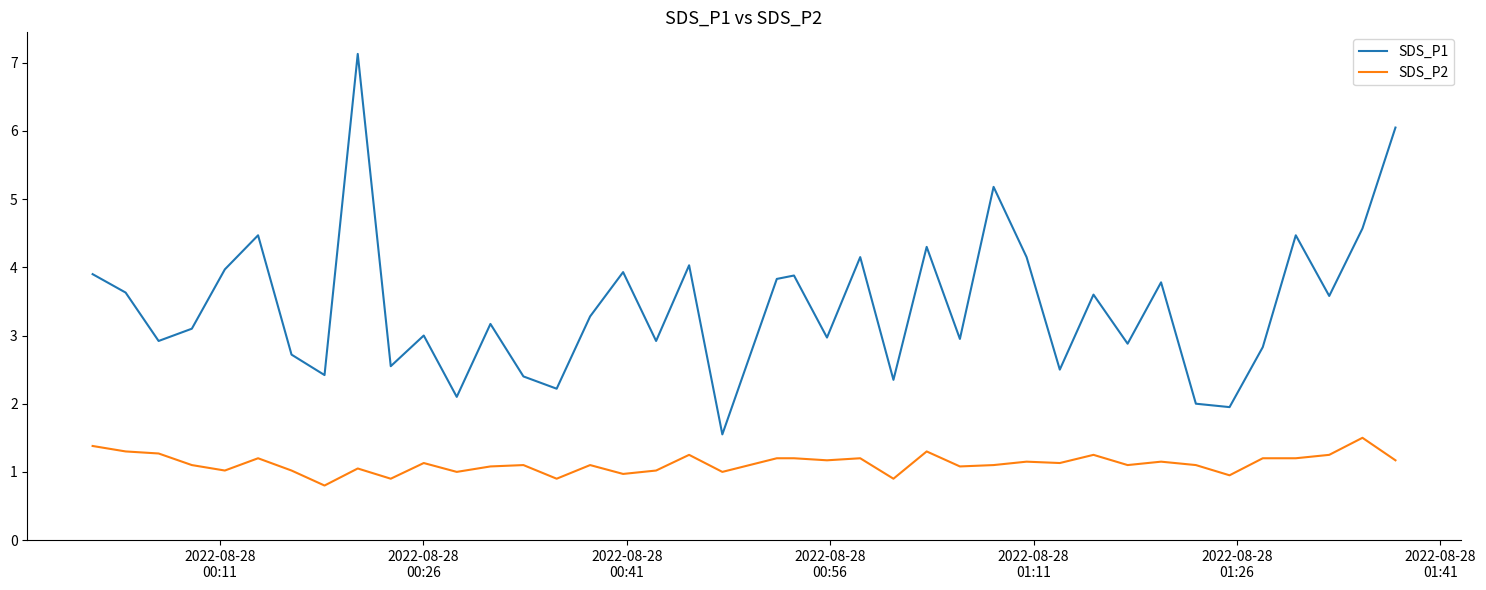

How many lines are shown in the chart?

2